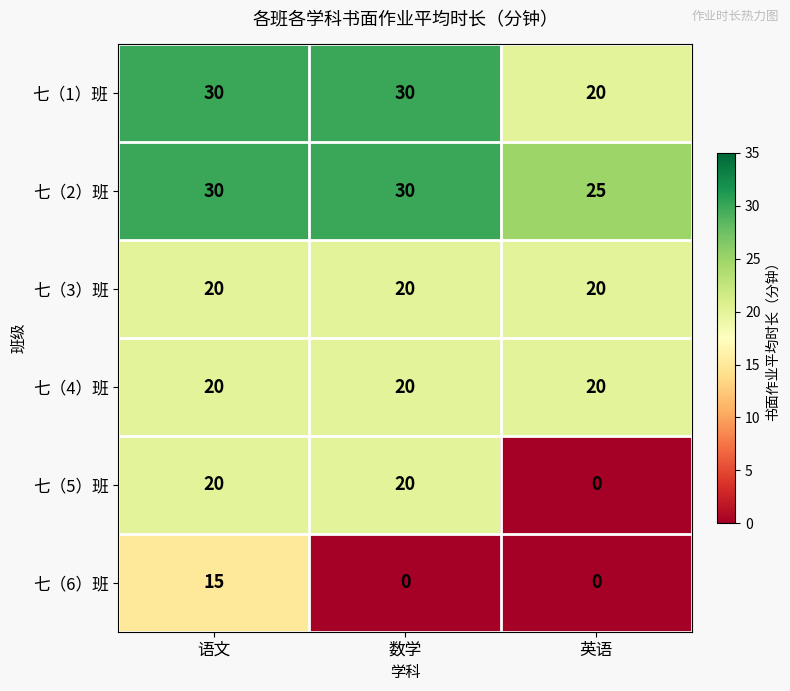

Which series has the largest total across all categories?

七（2）班